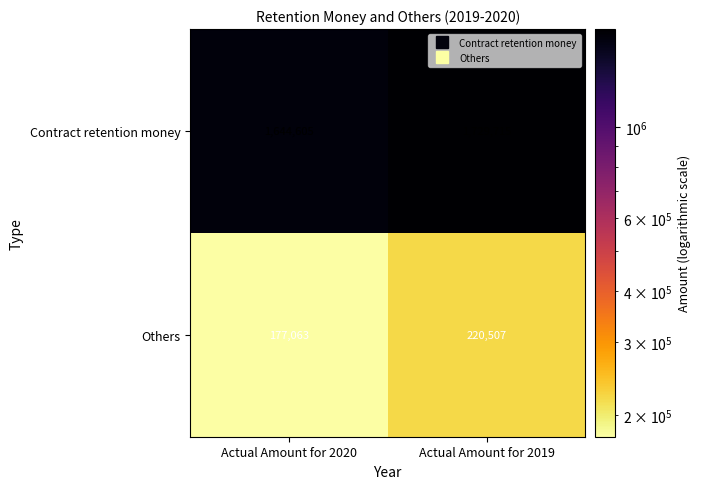

Reading left to right, what are all the values shown in this chart?

Contract retention money: Actual Amount for 2020=1644605	Actual Amount for 2019=1729715
Others: Actual Amount for 2020=177063	Actual Amount for 2019=220507